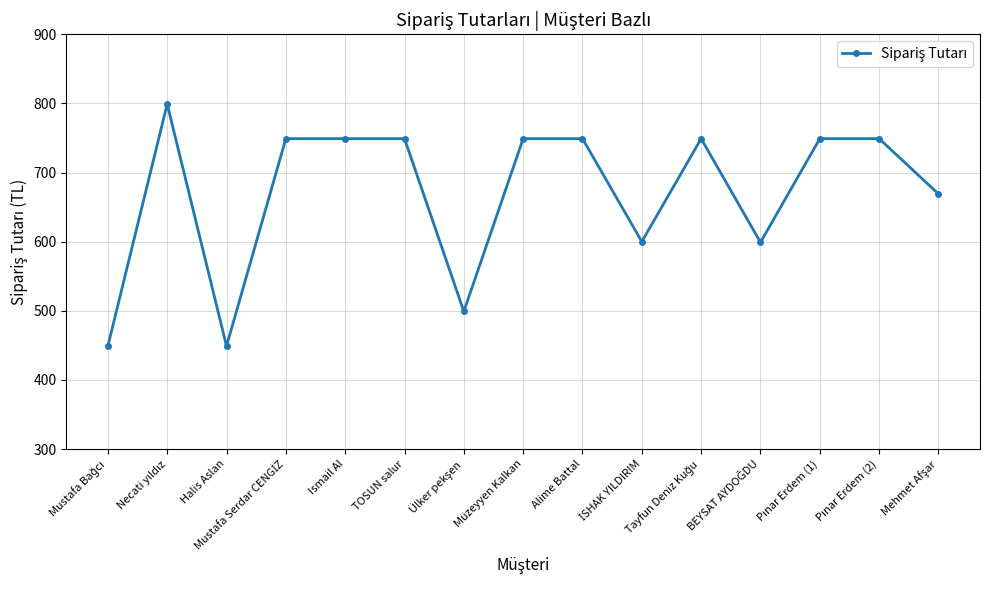

What is the label of the 13th point from the right?

Halis Aslan